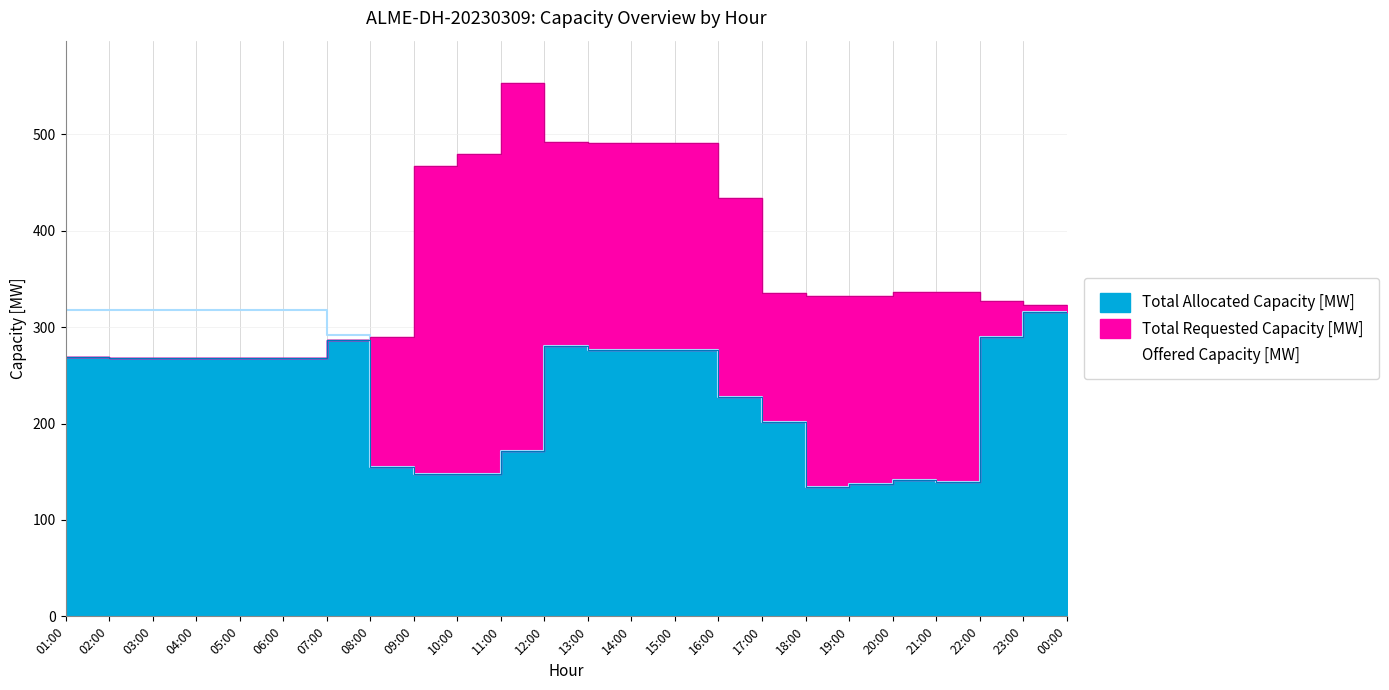

Which series has the widest spread of values?

Total Requested Capacity [MW]